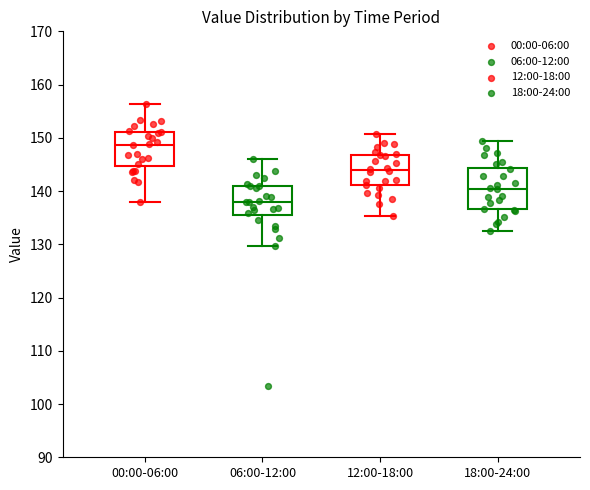

Which box's median line is the highest?

00:00-06:00